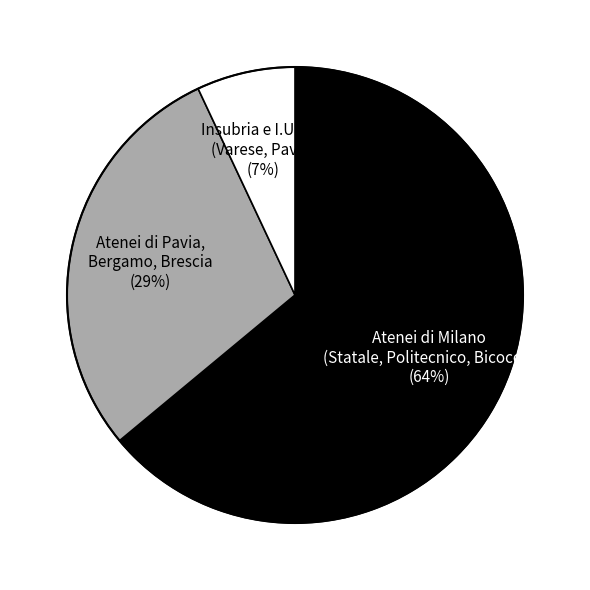

What is the ratio of the value at Atenei di Pavia, Bergamo, Brescia (29%) to the value at Atenei di Milano (Statale, Politecnico, Bicocca) (64%)?

0.5